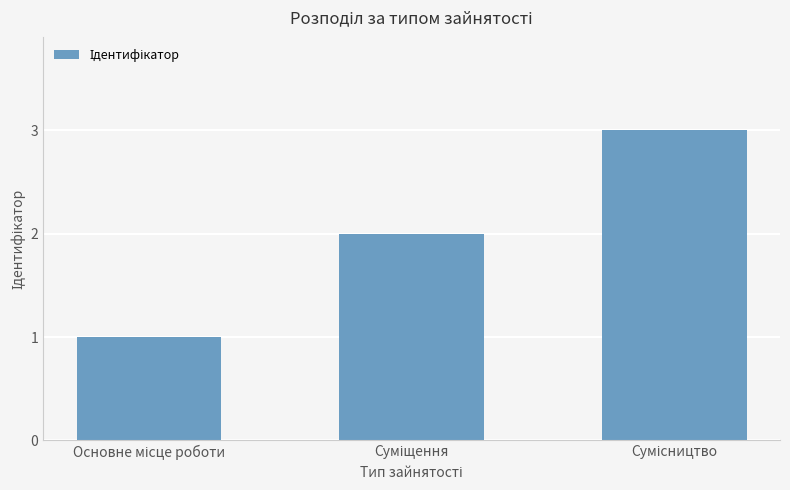

What is the greatest value displayed?

3